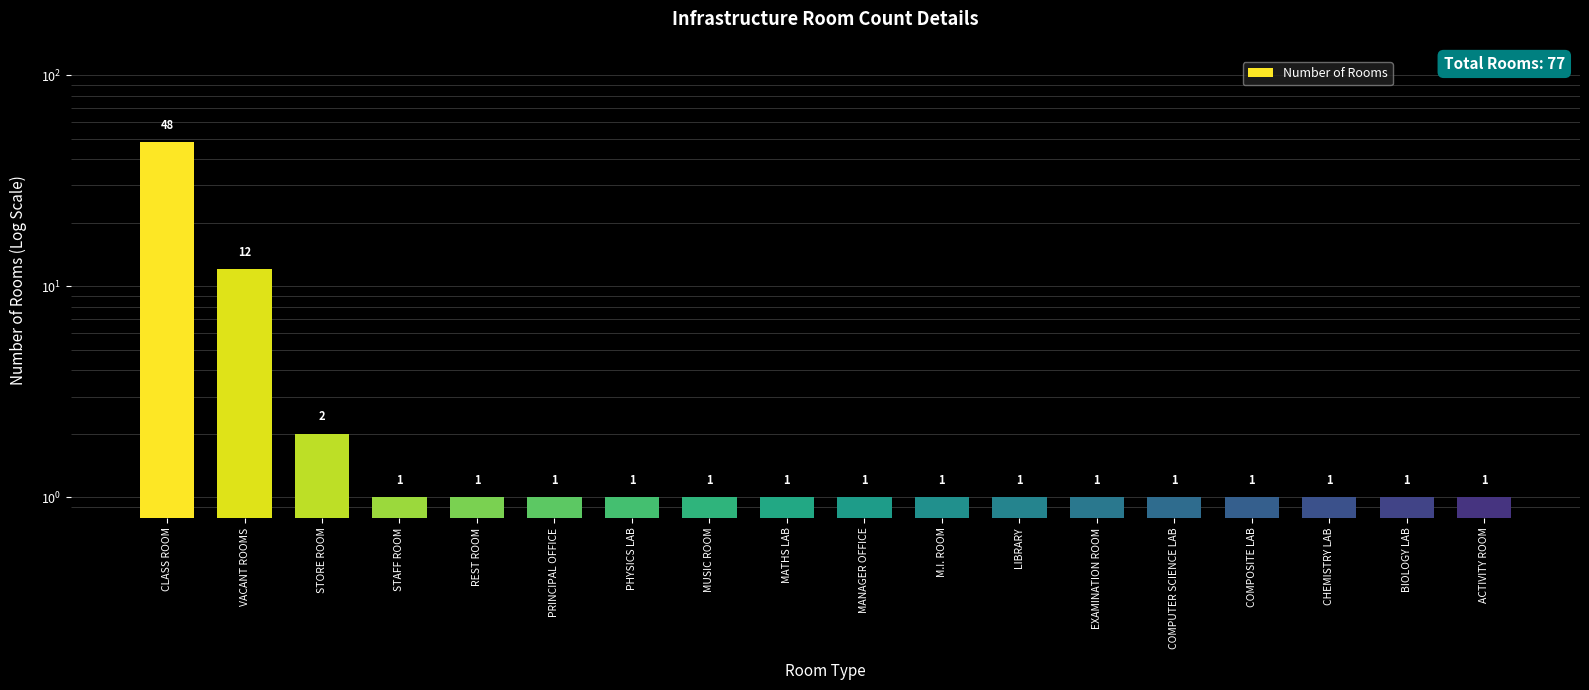

What is the value of the 5th bar from the left?

1